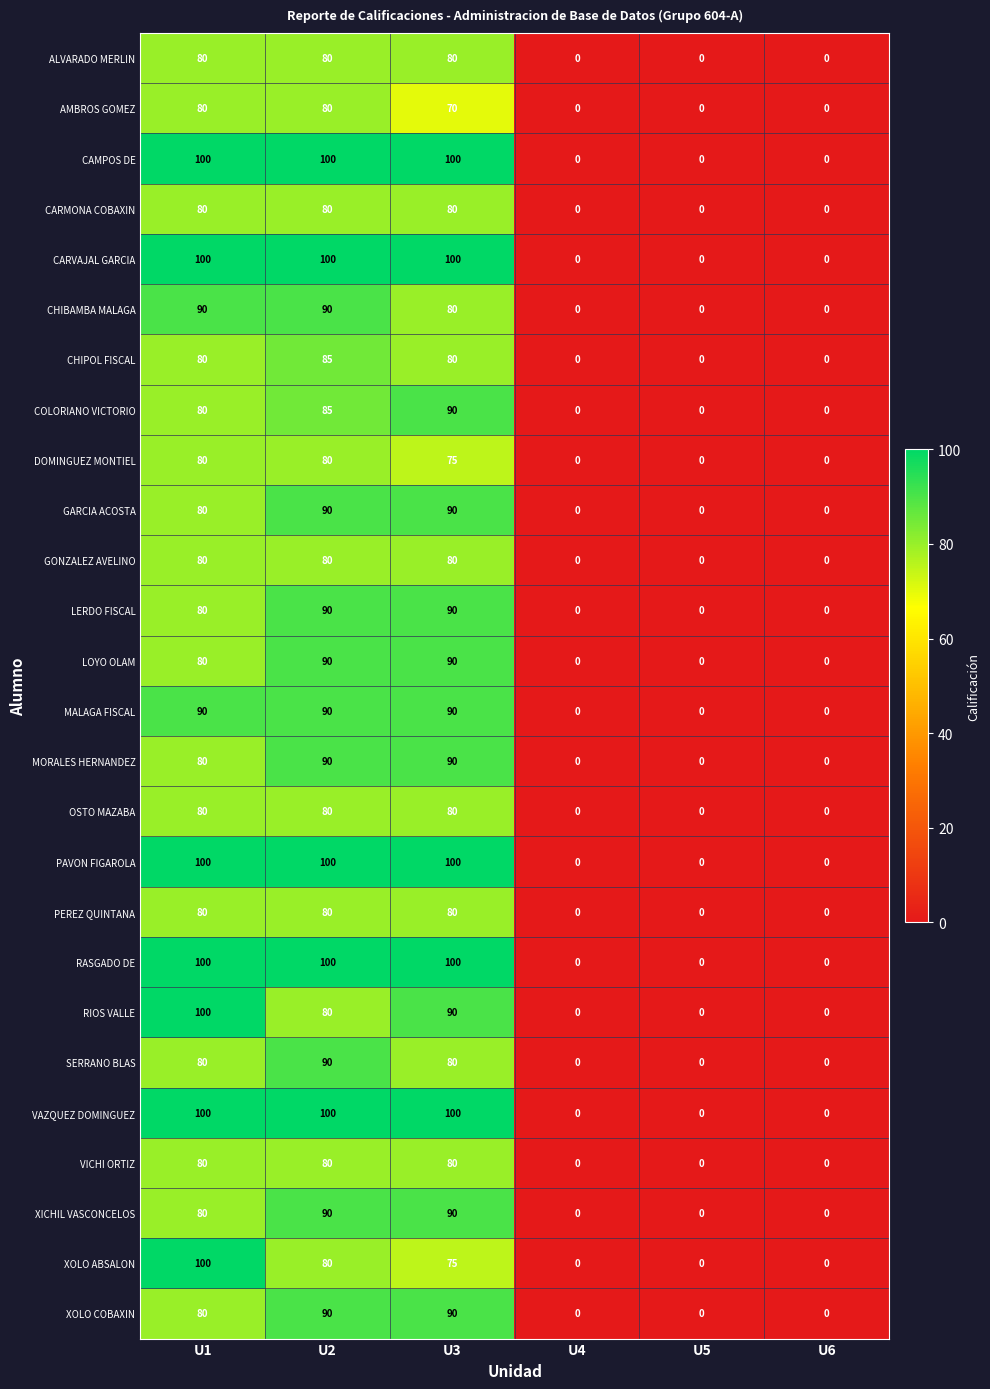

What is the difference between the maximum and minimum values in the XICHIL VASCONCELOS series?

90